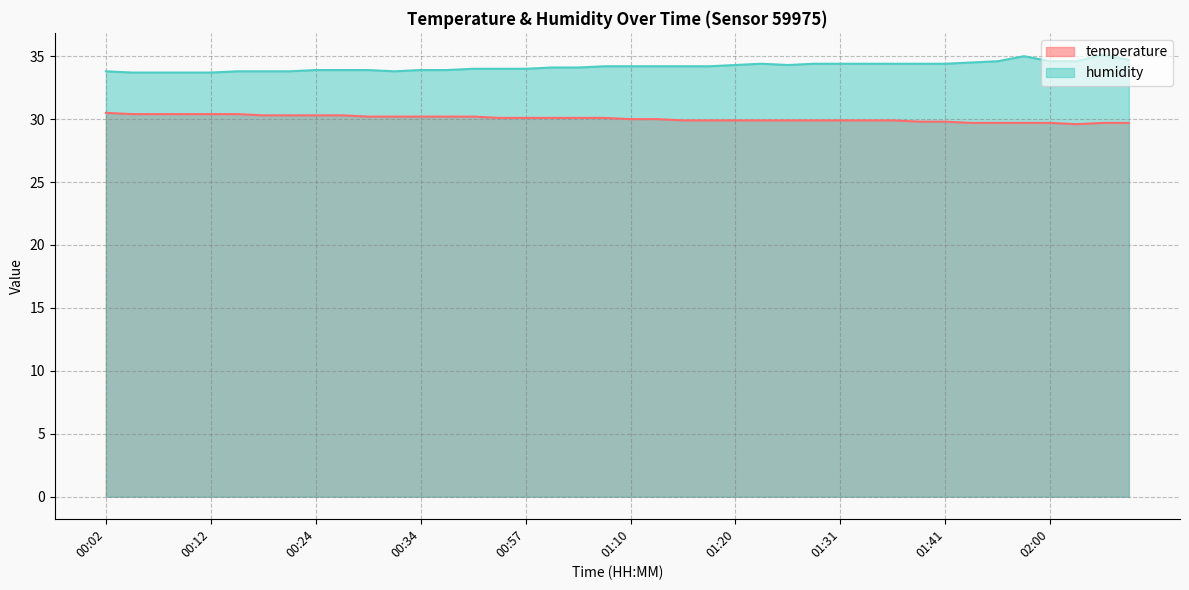

What position from the left is 00:34?

13